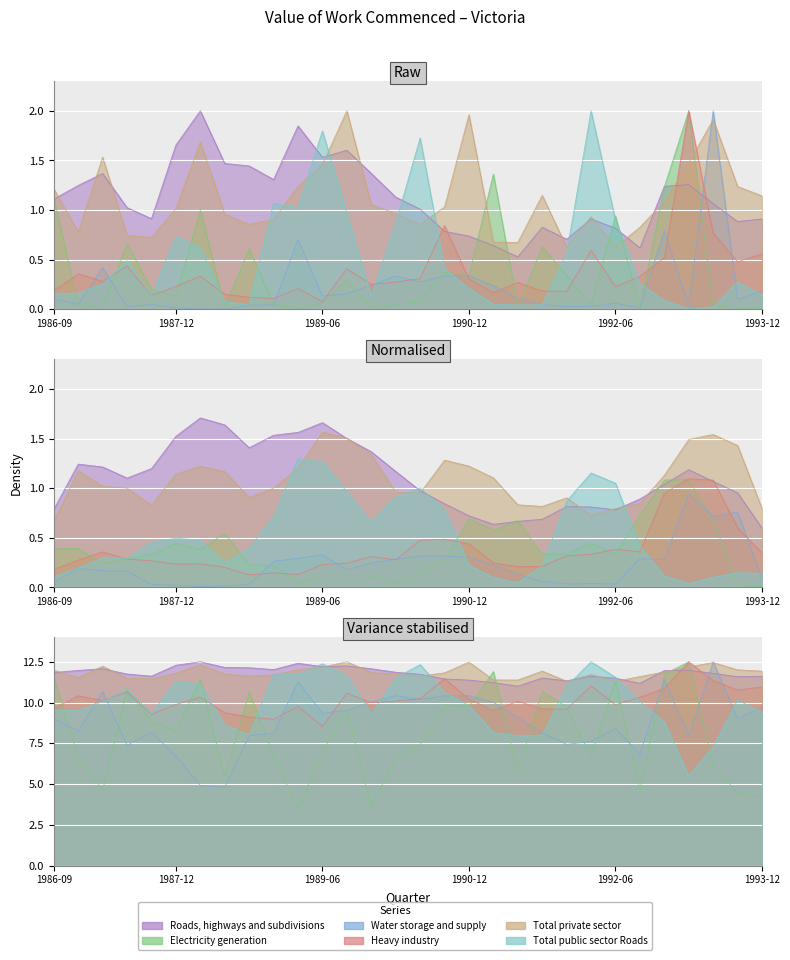

Which series changed the most between 1986-12-01 and 1993-03-01?

Electricity generation